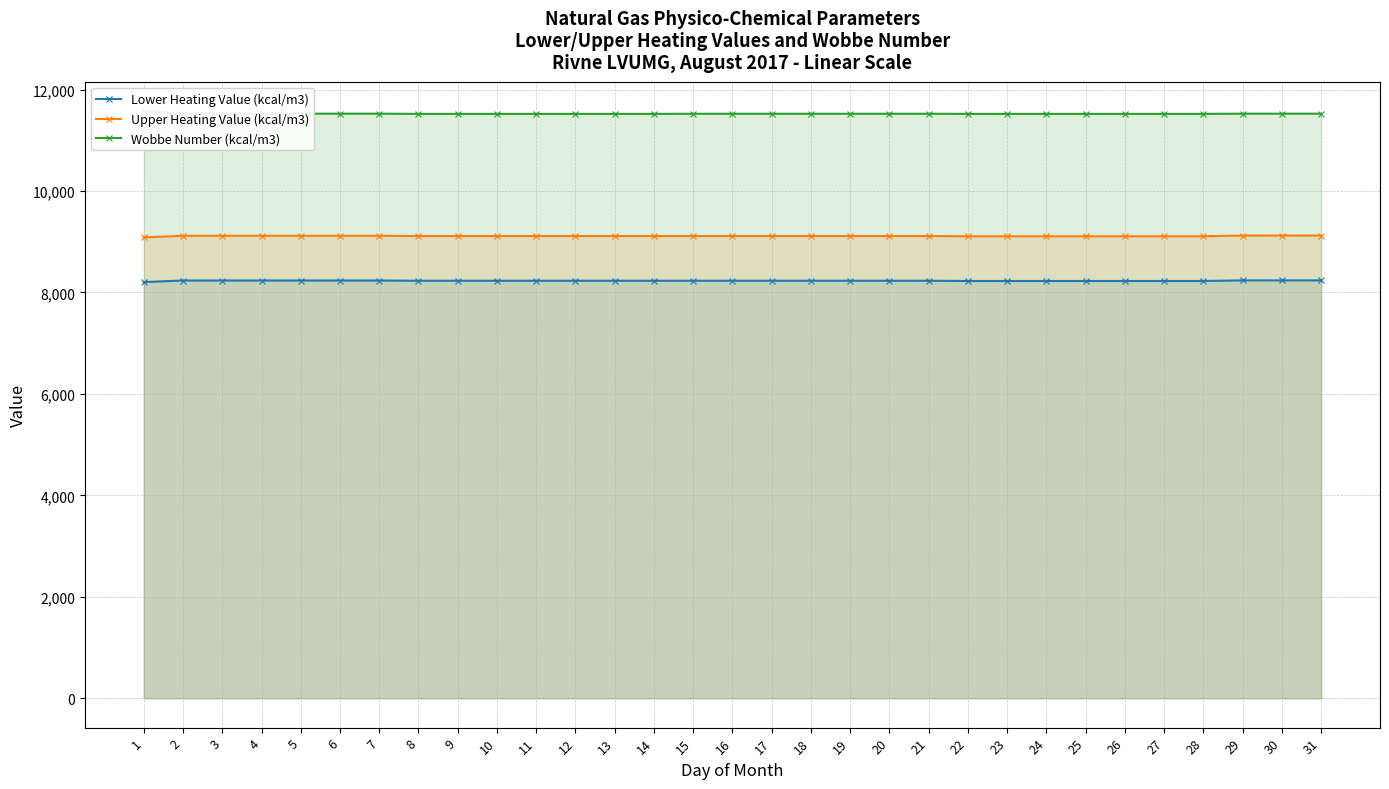

How many series are shown in this chart?

3